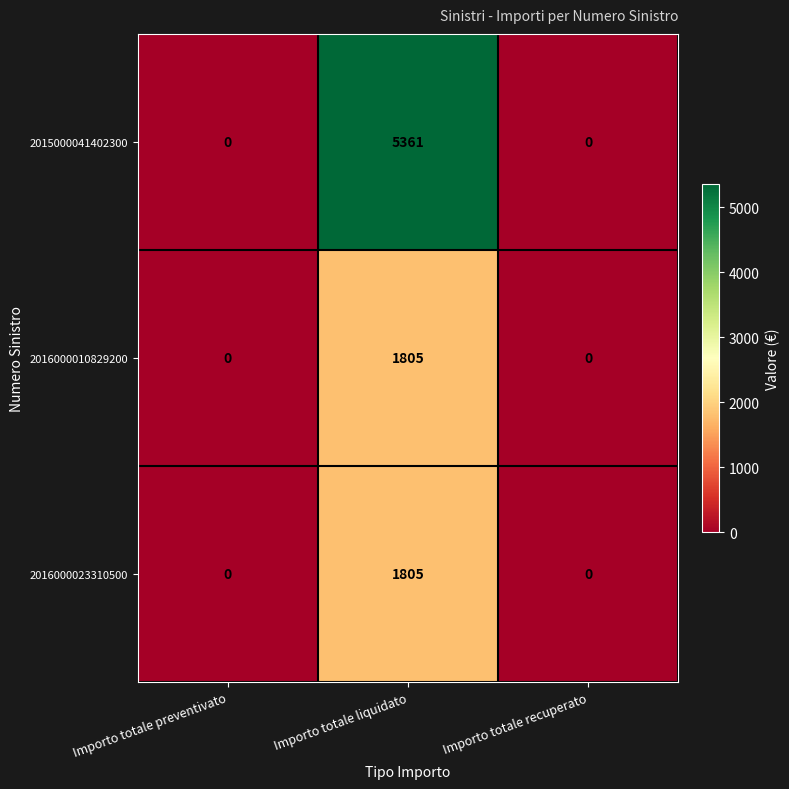

Count the 2016000023310500 values in the range 0 to 1805.

3